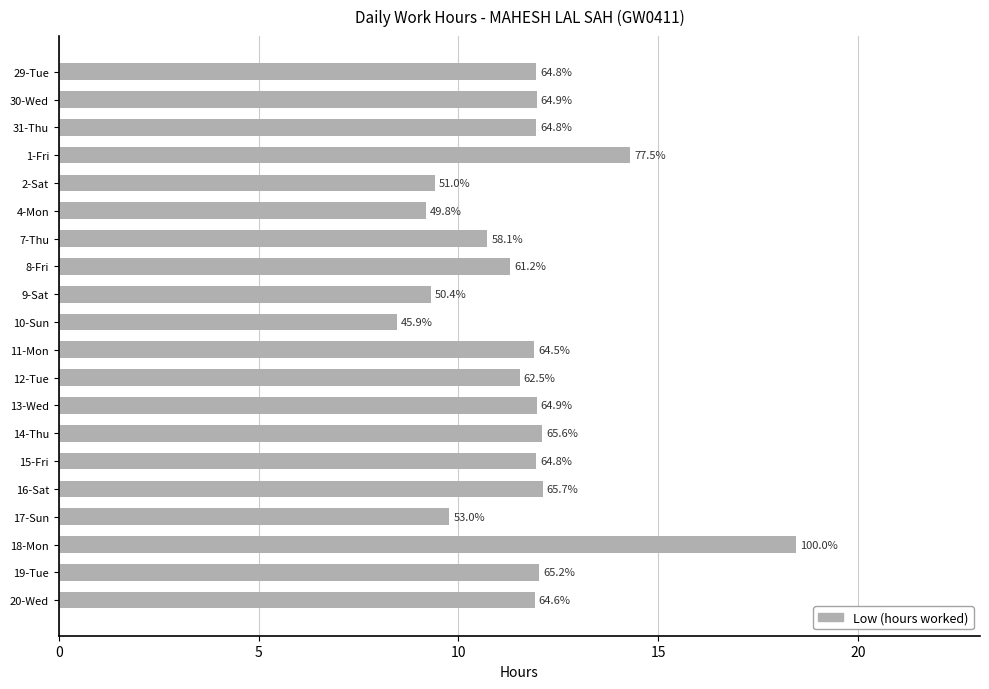

Are the bars horizontal?

Yes